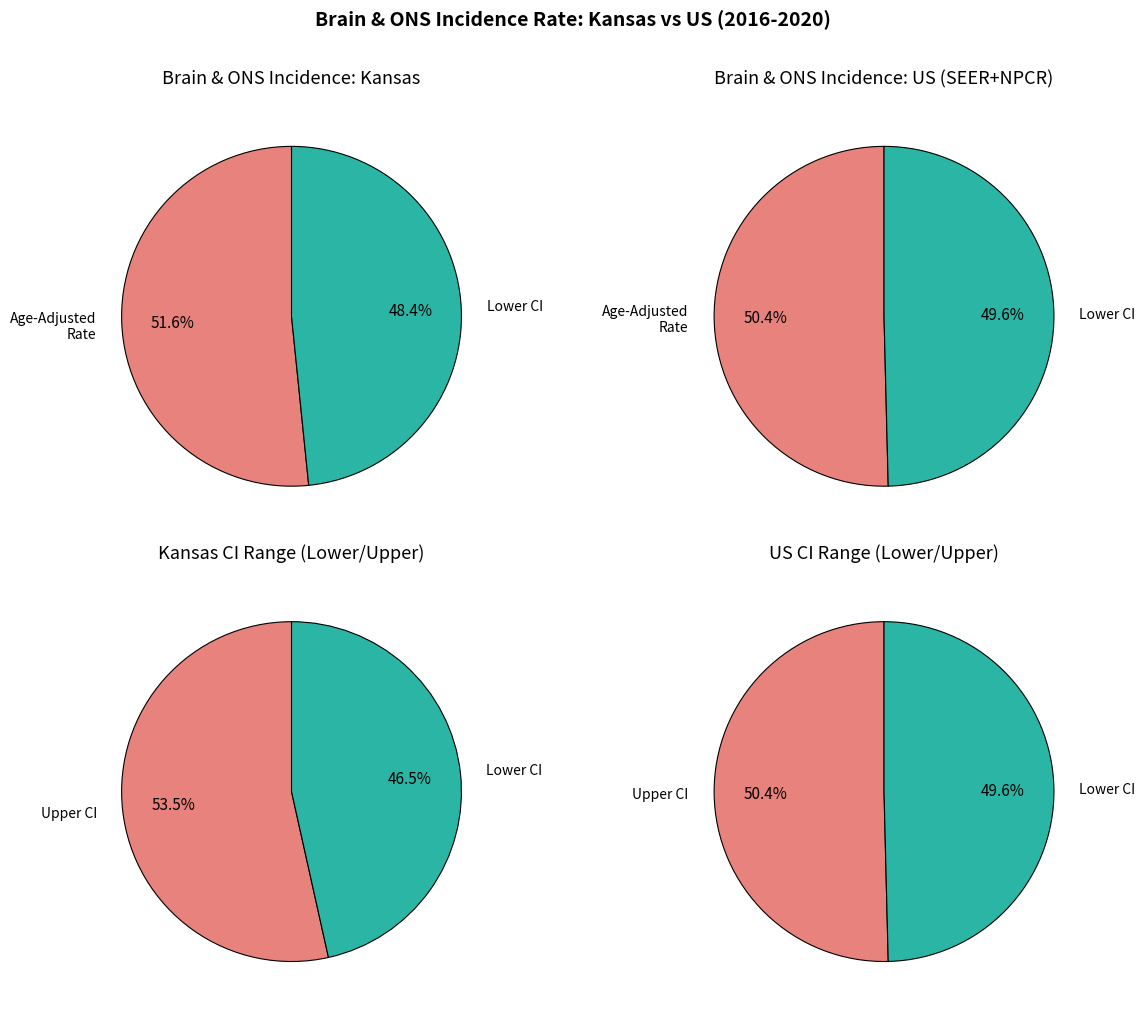

What is the total percentage of Age-Adjusted Rate and Lower CI?

100.0%